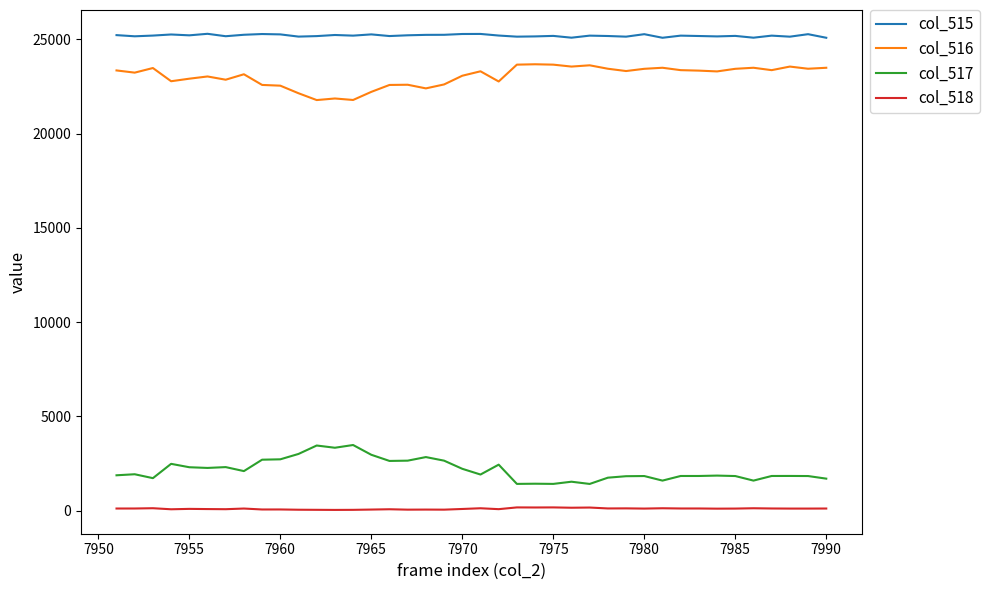

Which series has the largest total across all categories?

col_515